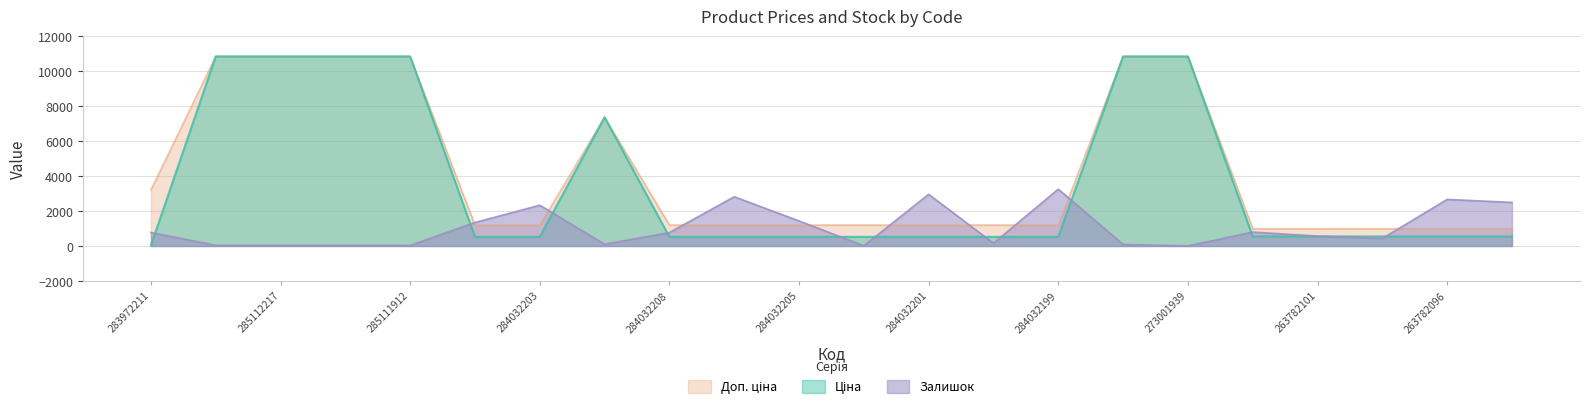

In Залишок, how many points are higher than both neighbors (excluding endpoints)?

6